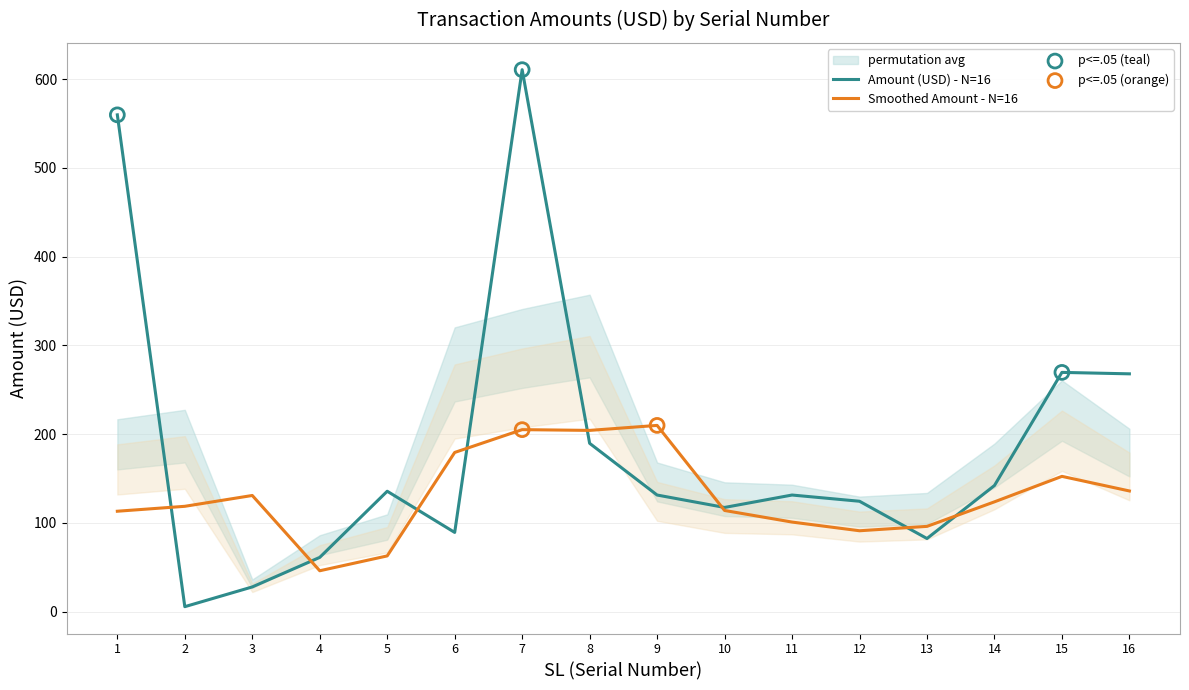

What is the ratio of the value at 8 to the value at 2?

34.5